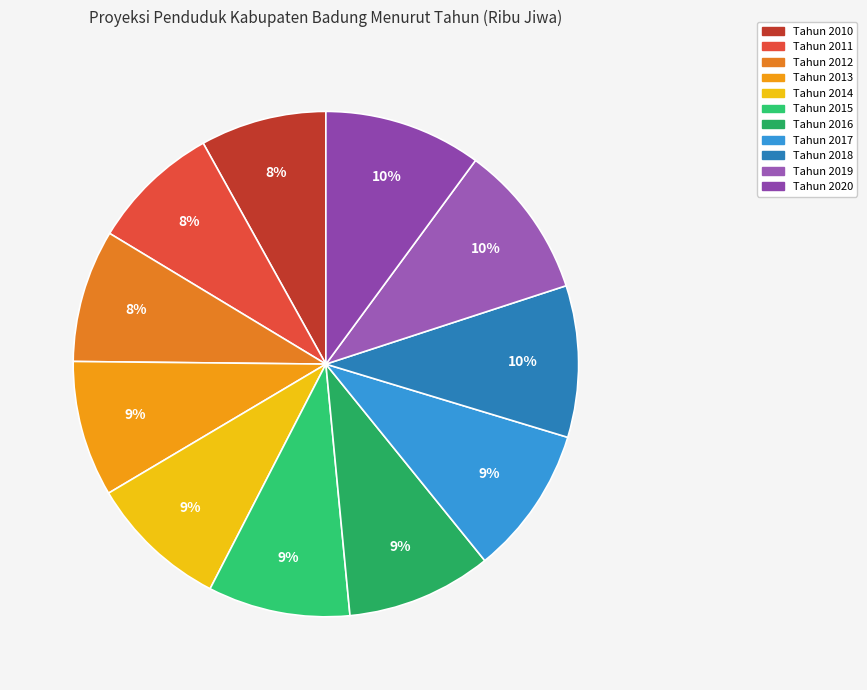

True or false: Tahun 2013 accounts for 9% of the total.

True